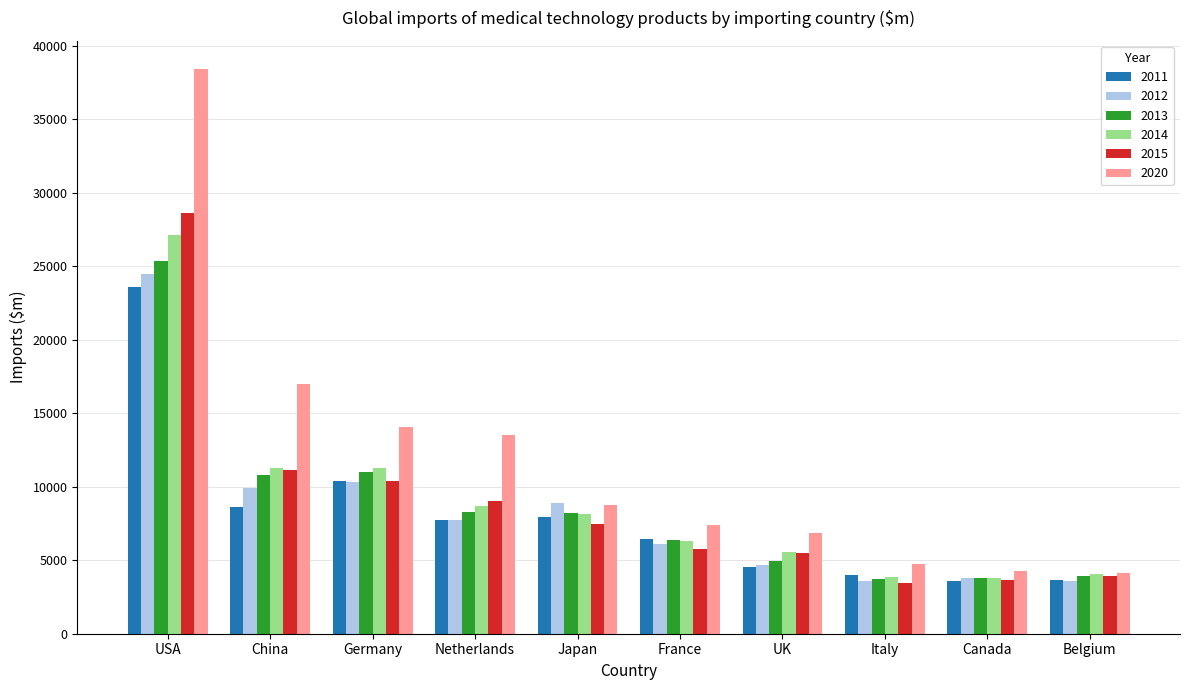

What are all the series names shown in the legend?

2011, 2012, 2013, 2014, 2015, 2020